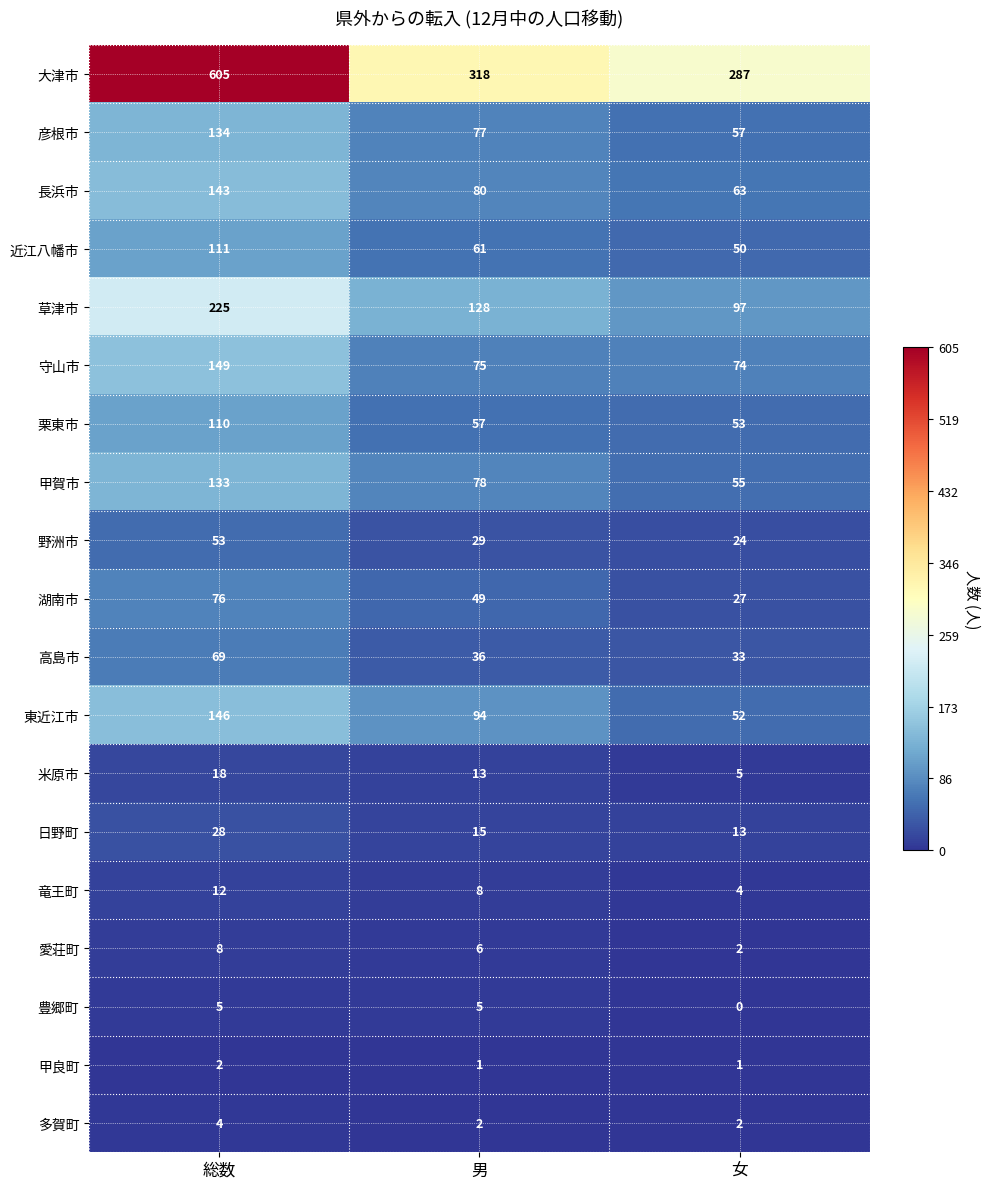

What is the sum of all 甲賀市 values?

266